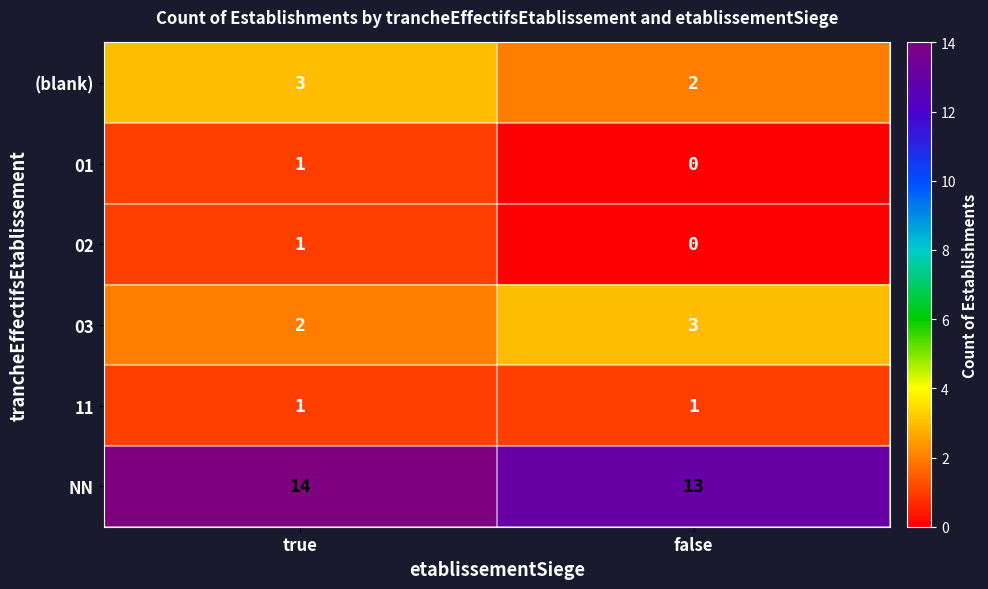

At which category does the chart reach its peak across all series?

true